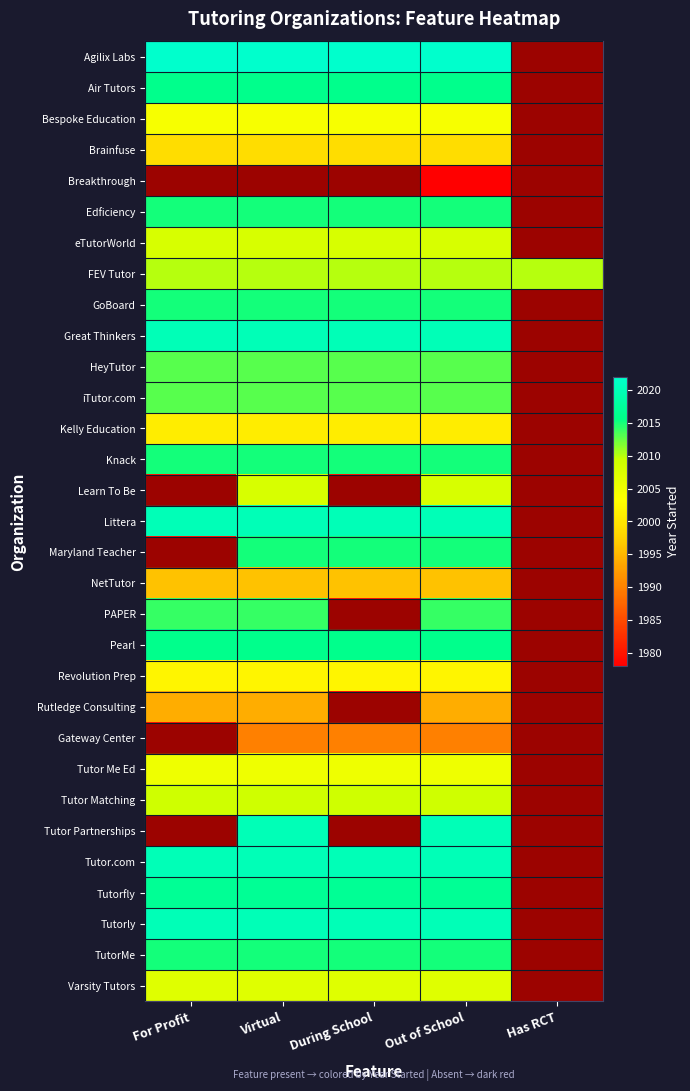

At which category is the sum across all series the highest?

Virtual